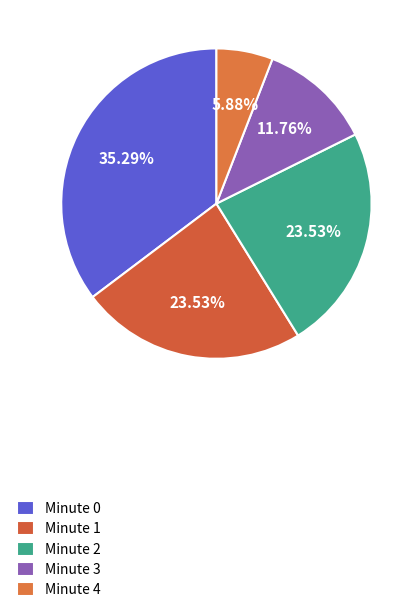

Which slice is the smallest?

Minute 4